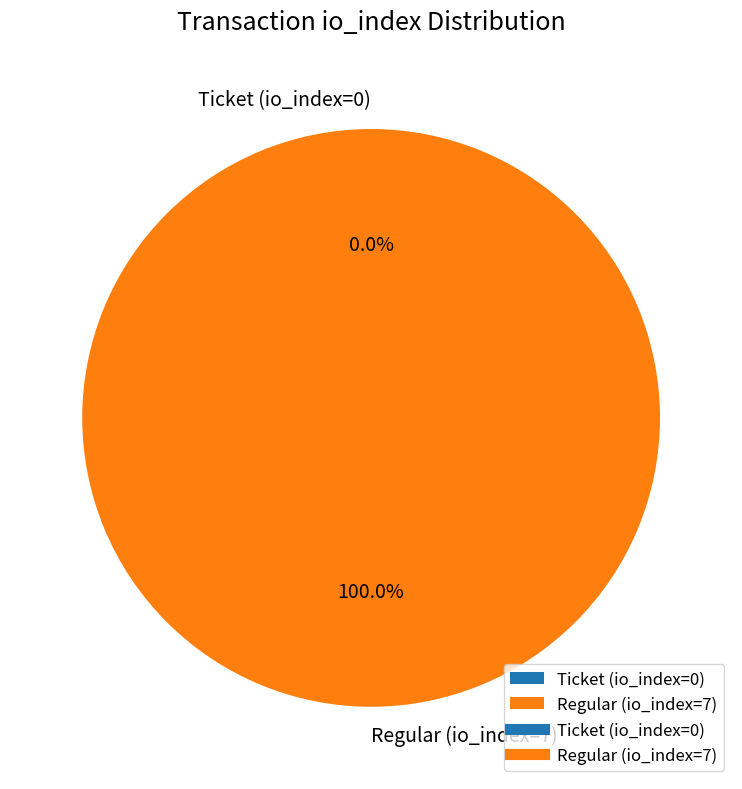

Which slice represents more than half of the pie?

Regular (io_index=7)